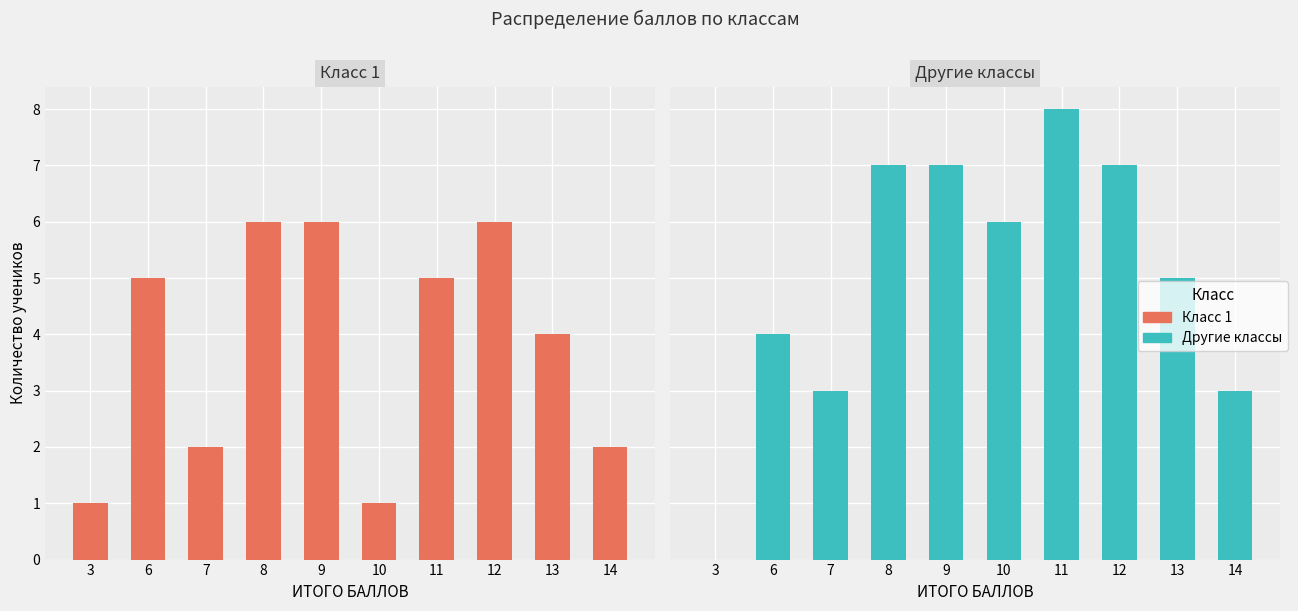

Where is Класс 1 nearest to the value 3?

7